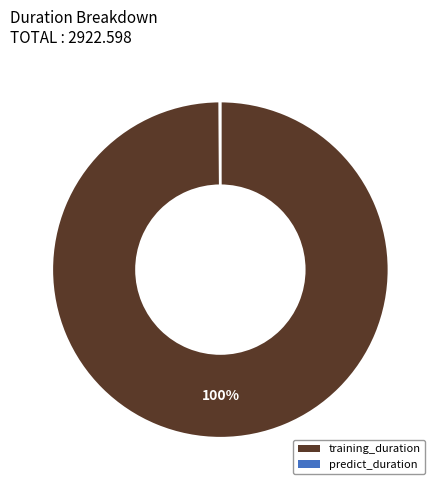

True or false: training_duration accounts for 100% of the total.

True